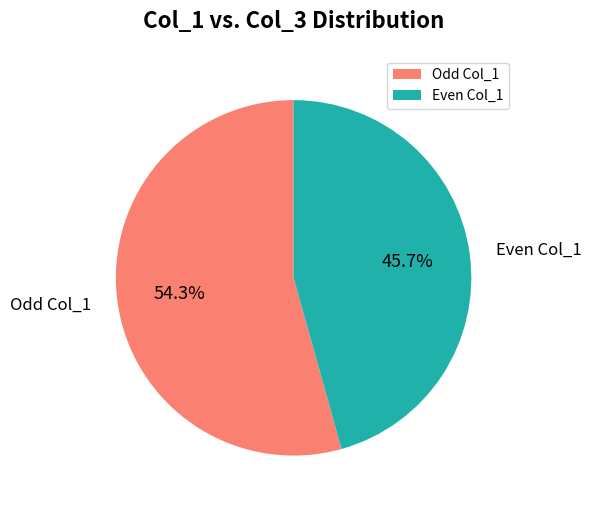

To the nearest percent, what is the average slice percentage?

50%